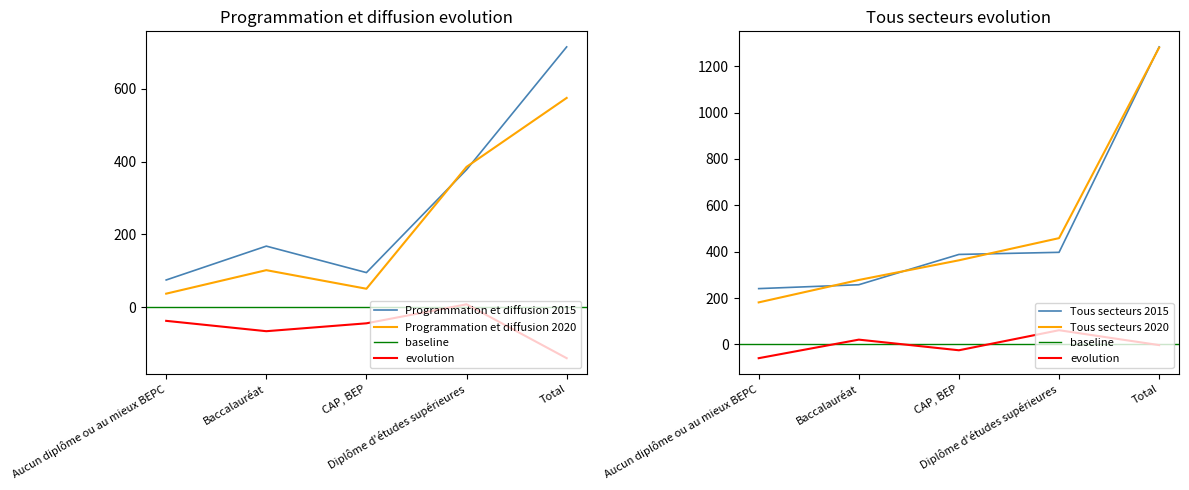

What is the value of the Tous secteurs 2015 point at the 5th from the left?

1283.0